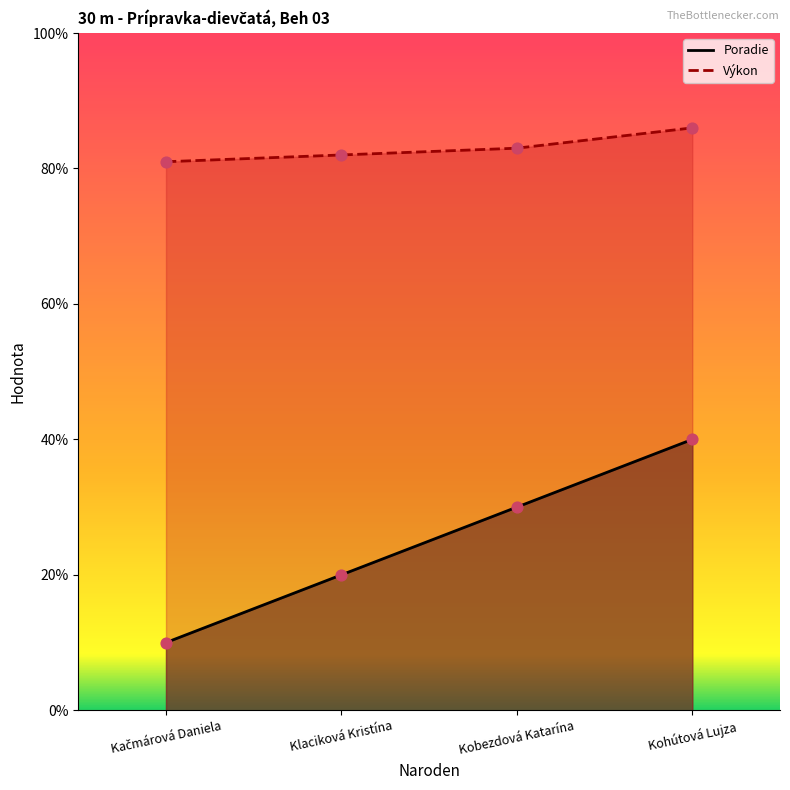

What are all the series names shown in the legend?

Poradie, Výkon